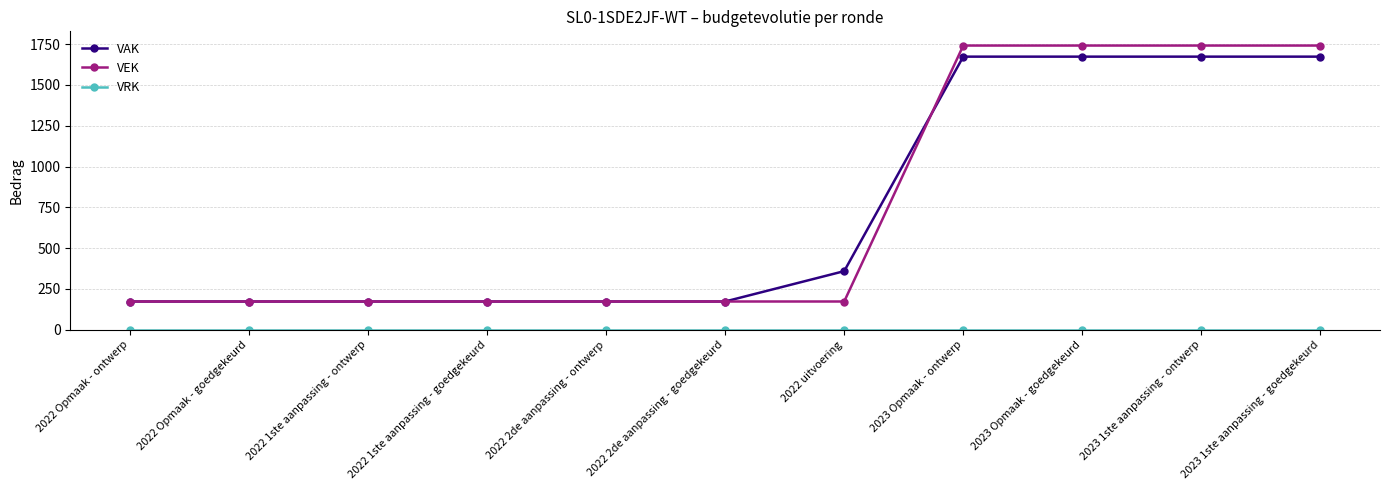

How many data points does each series have?

11